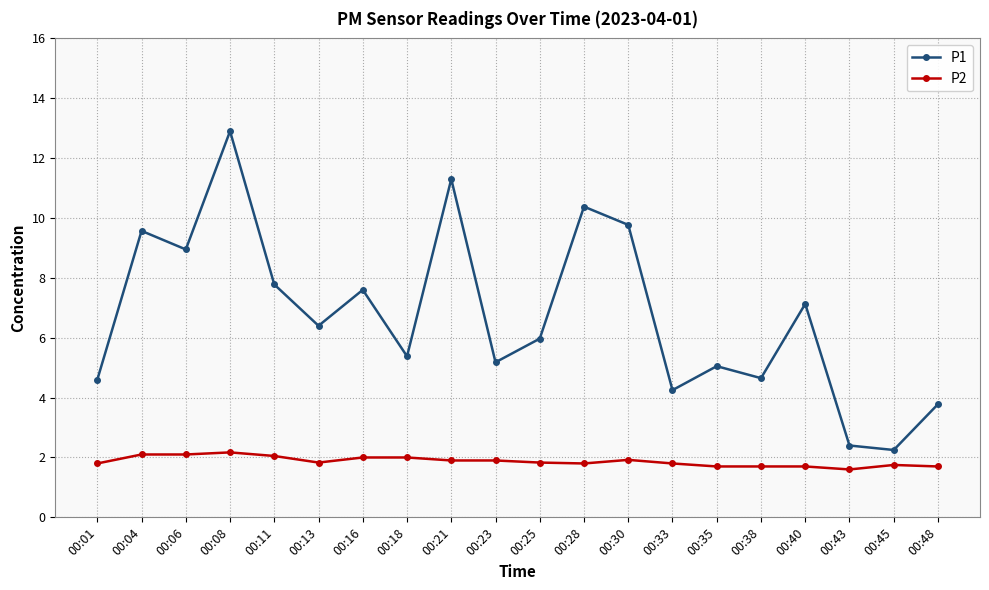

What are all the series names shown in the legend?

P1, P2